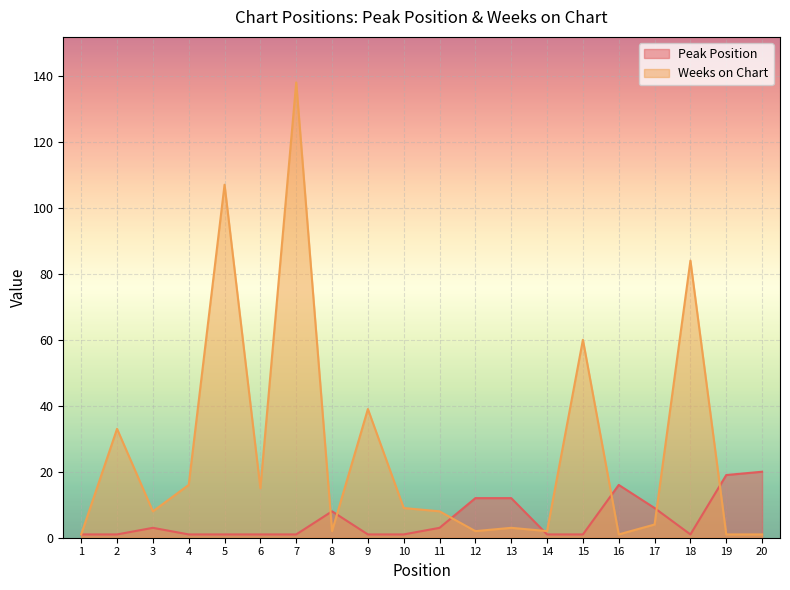

What is the total value across all series at 12?

14